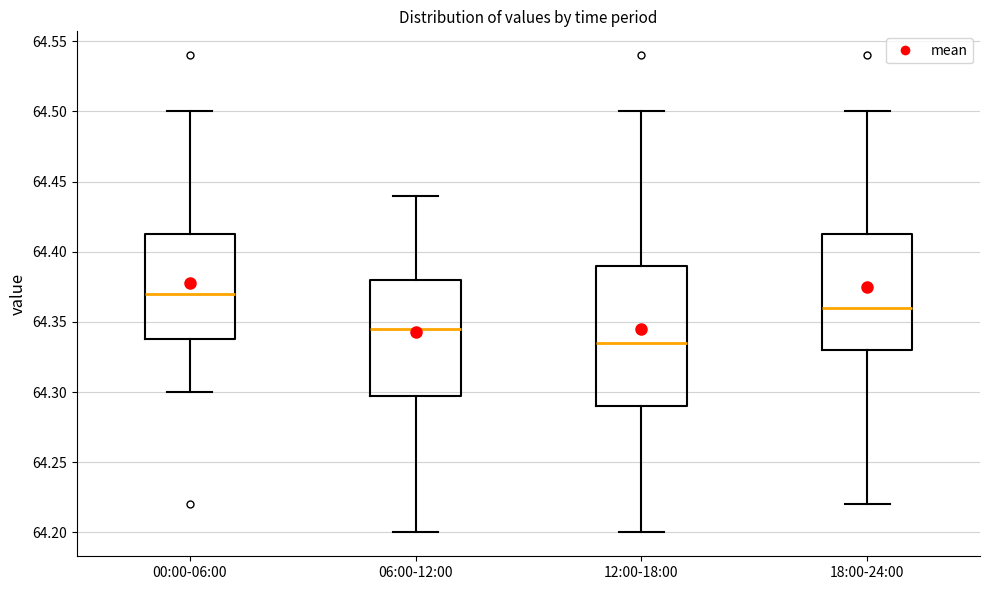

Reading left to right, read every box against the y-axis: the position of its median line, the range the box covers, and the ends of its whiskers. The values are not printed on the chart, so give them approximately, as read against the axis.

00:00-06:00: median 64.370, box 64.340 to 64.415, whiskers 64.300 to 64.500
06:00-12:00: median 64.345, box 64.300 to 64.380, whiskers 64.200 to 64.440
12:00-18:00: median 64.335, box 64.290 to 64.390, whiskers 64.200 to 64.500
18:00-24:00: median 64.360, box 64.330 to 64.415, whiskers 64.220 to 64.500